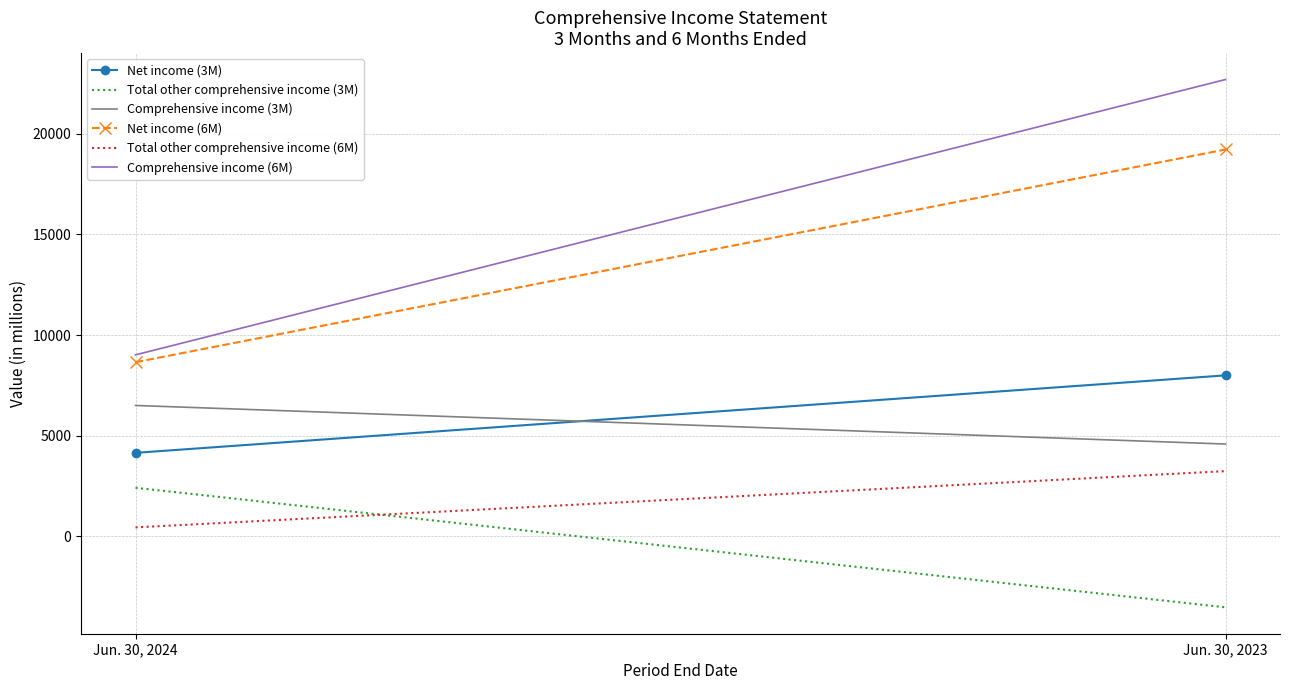

What is the minimum value shown in the chart?

-3526